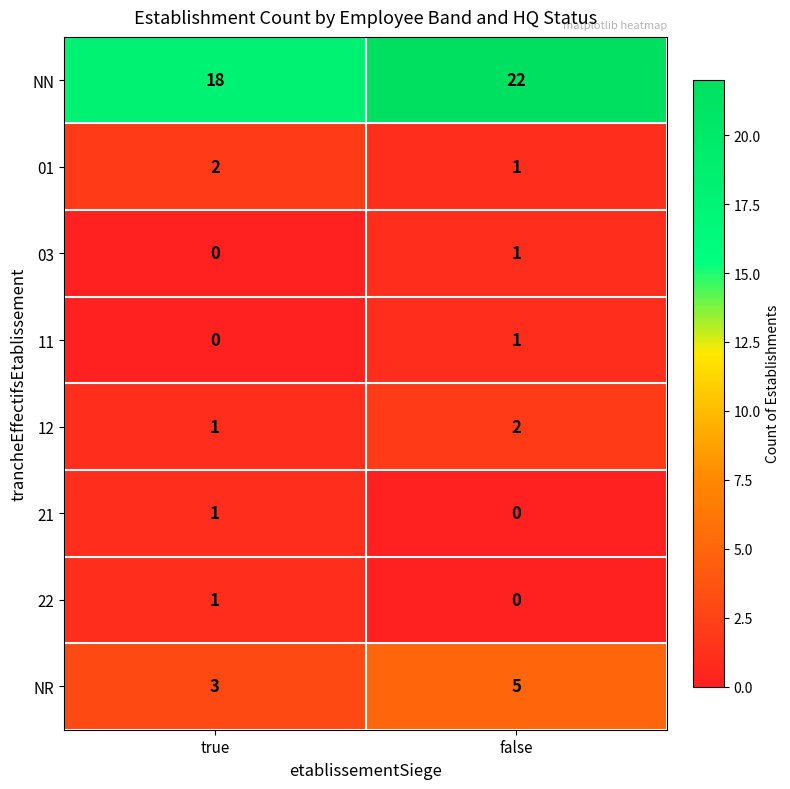

What is the sum of the 01 values at true and false?

3